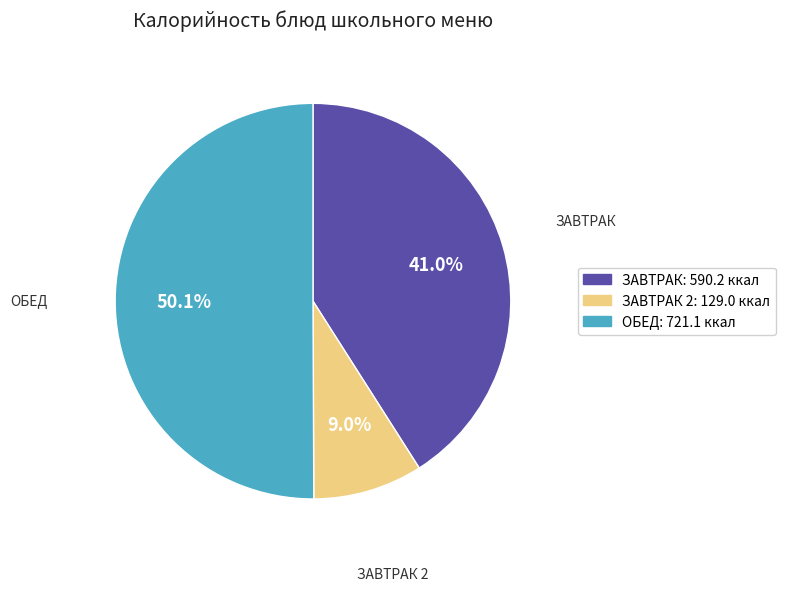

Which has a higher value, ЗАВТРАК: 590.2 ккал or ОБЕД: 721.1 ккал?

ОБЕД: 721.1 ккал